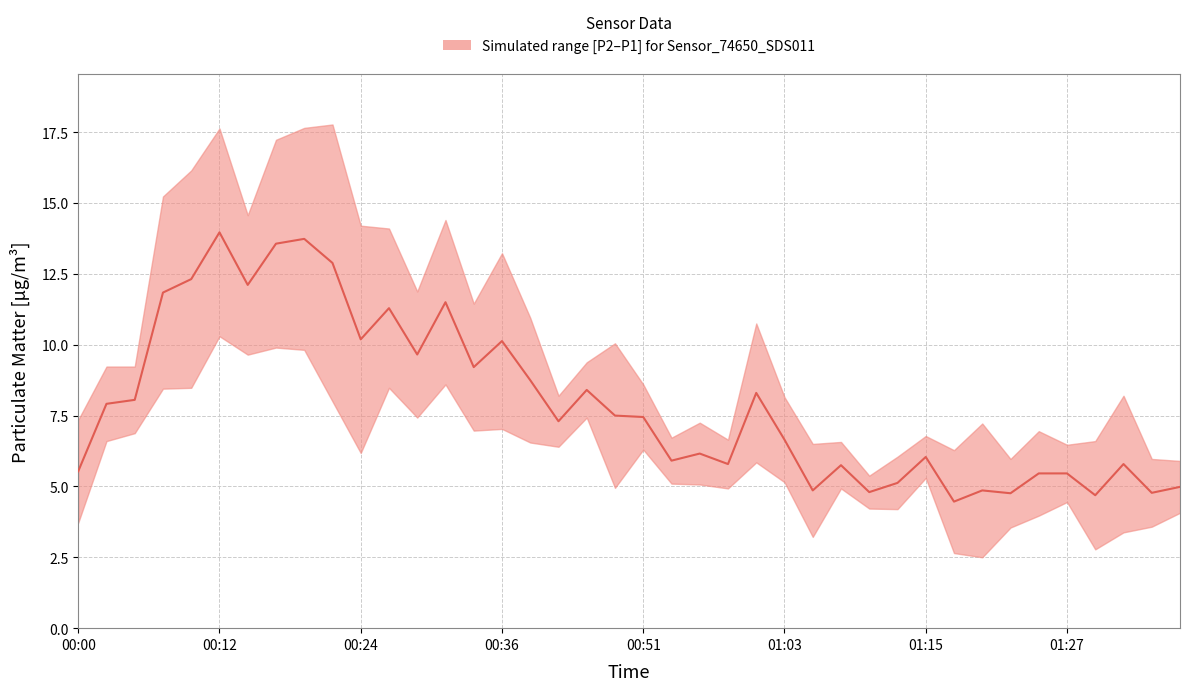

What is the smallest value displayed?

4.5